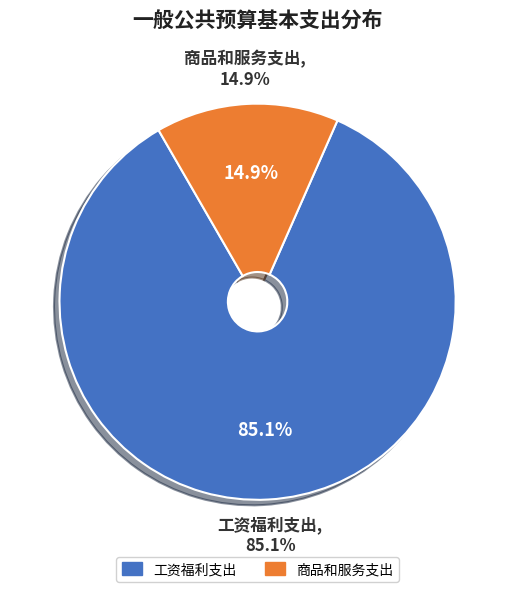

Rank the categories by value from highest to lowest.

工资福利支出, 商品和服务支出